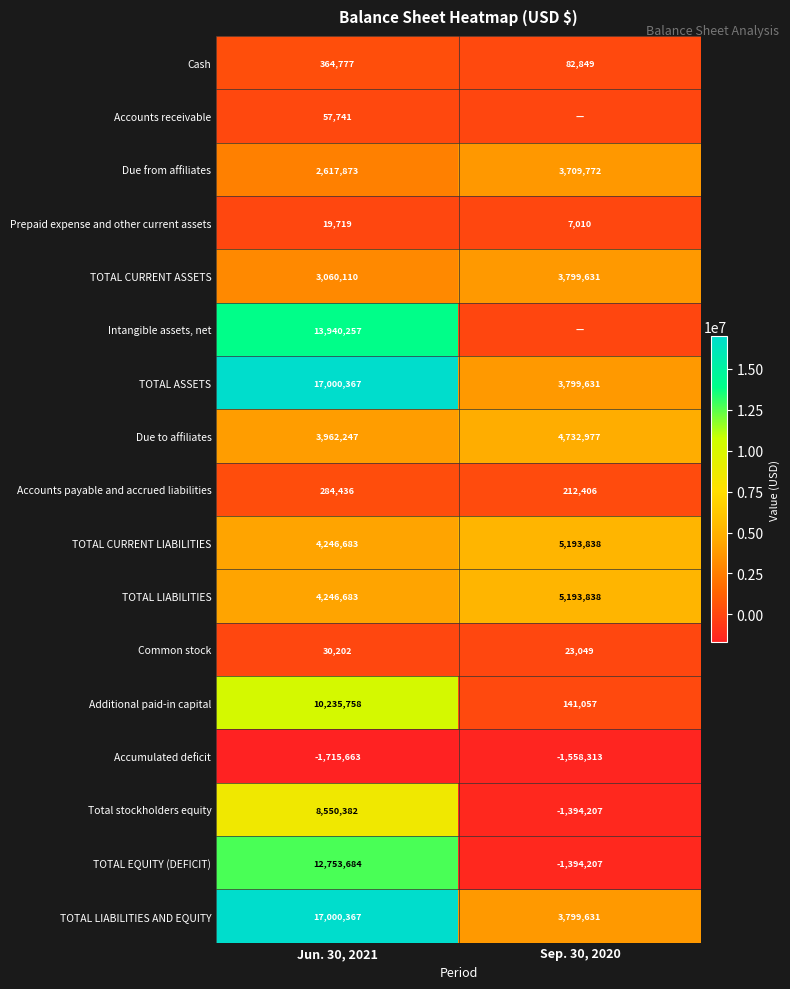

What value does the TOTAL ASSETS series have at Jun. 30, 2021, to the nearest 50?

17000350